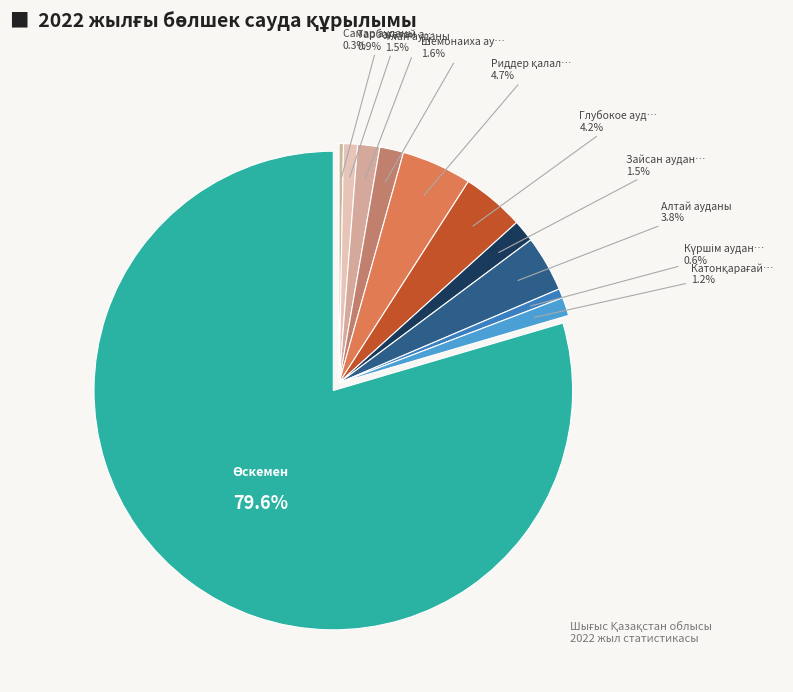

To the nearest percent, what is the difference between the Өскемен қалалық әкімшілігі and Зайсан ауданы slice percentages?

78%